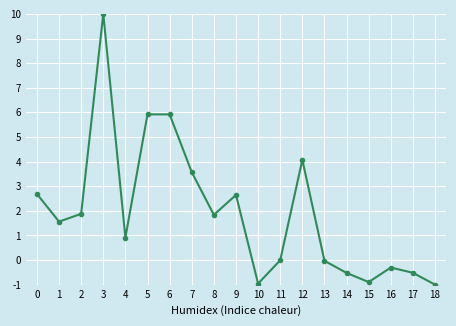

At which category does the data reach its first local peak?

3